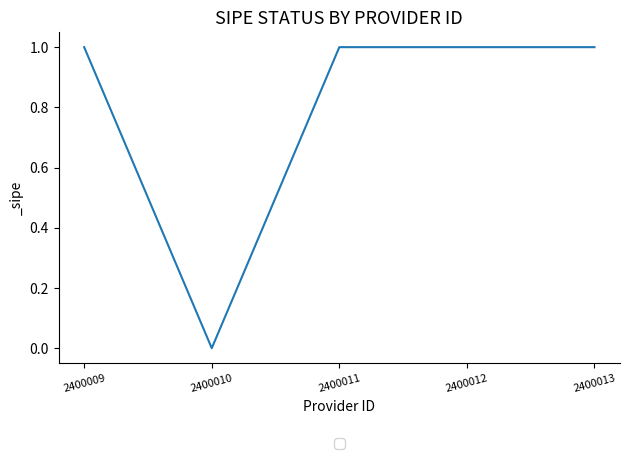

Reading left to right, transcribe all the data shown in this chart.

1	0	1	1	1